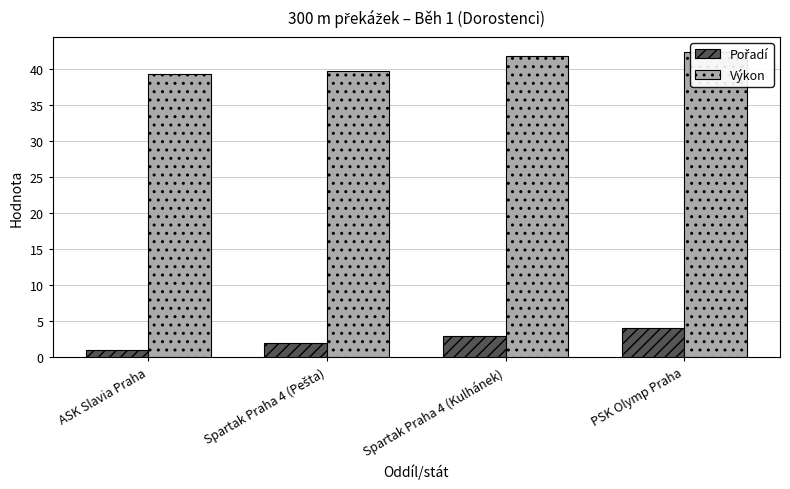

What is the minimum value for Výkon?

39.3